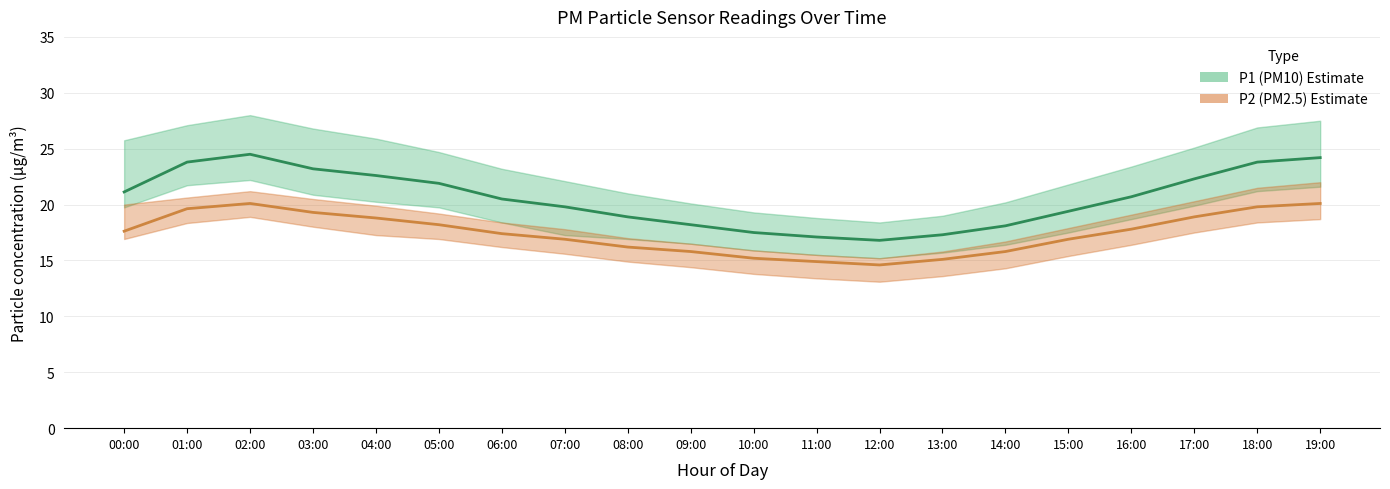

Reading left to right, what are all the values shown in this chart?

P1 (PM10): 00:00=21.1	01:00=23.8	02:00=24.5	03:00=23.2	04:00=22.6	05:00=21.9	06:00=20.5	07:00=19.8	08:00=18.9	09:00=18.2	10:00=17.5	11:00=17.1	12:00=16.8	13:00=17.3	14:00=18.1	15:00=19.4	16:00=20.7	17:00=22.3	18:00=23.8	19:00=24.2
P2 (PM2.5): 00:00=17.6	01:00=19.6	02:00=20.1	03:00=19.3	04:00=18.8	05:00=18.2	06:00=17.4	07:00=16.9	08:00=16.2	09:00=15.8	10:00=15.2	11:00=14.9	12:00=14.6	13:00=15.1	14:00=15.8	15:00=16.9	16:00=17.8	17:00=18.9	18:00=19.8	19:00=20.1